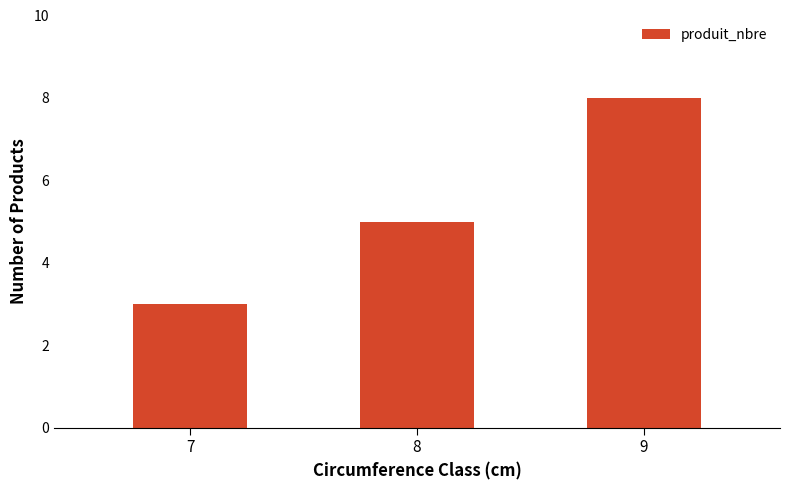

Reading right to left, what are all the values shown in this chart?

8	5	3